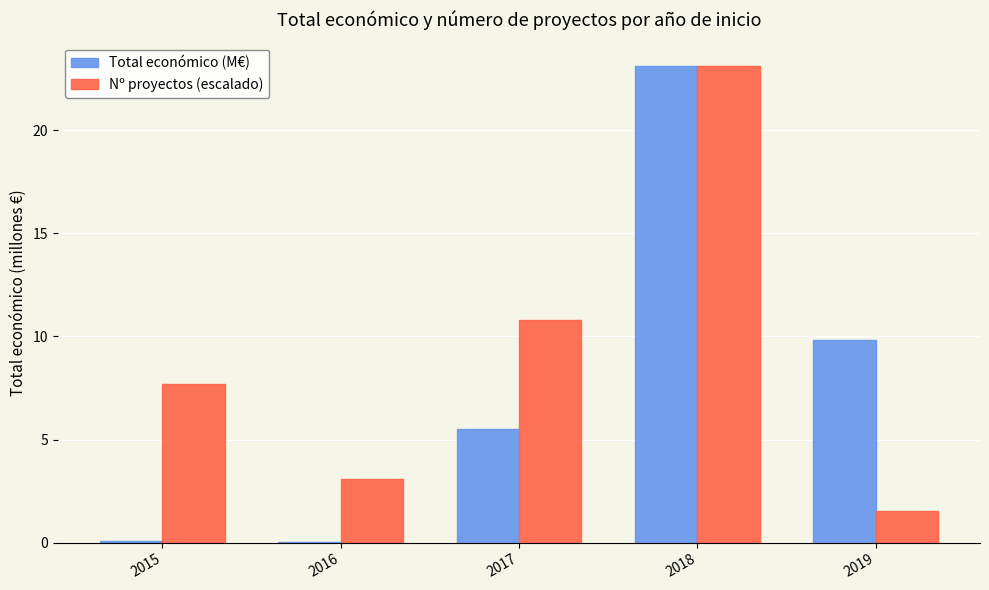

Which series has the largest range (max minus min)?

Total económico (M€)